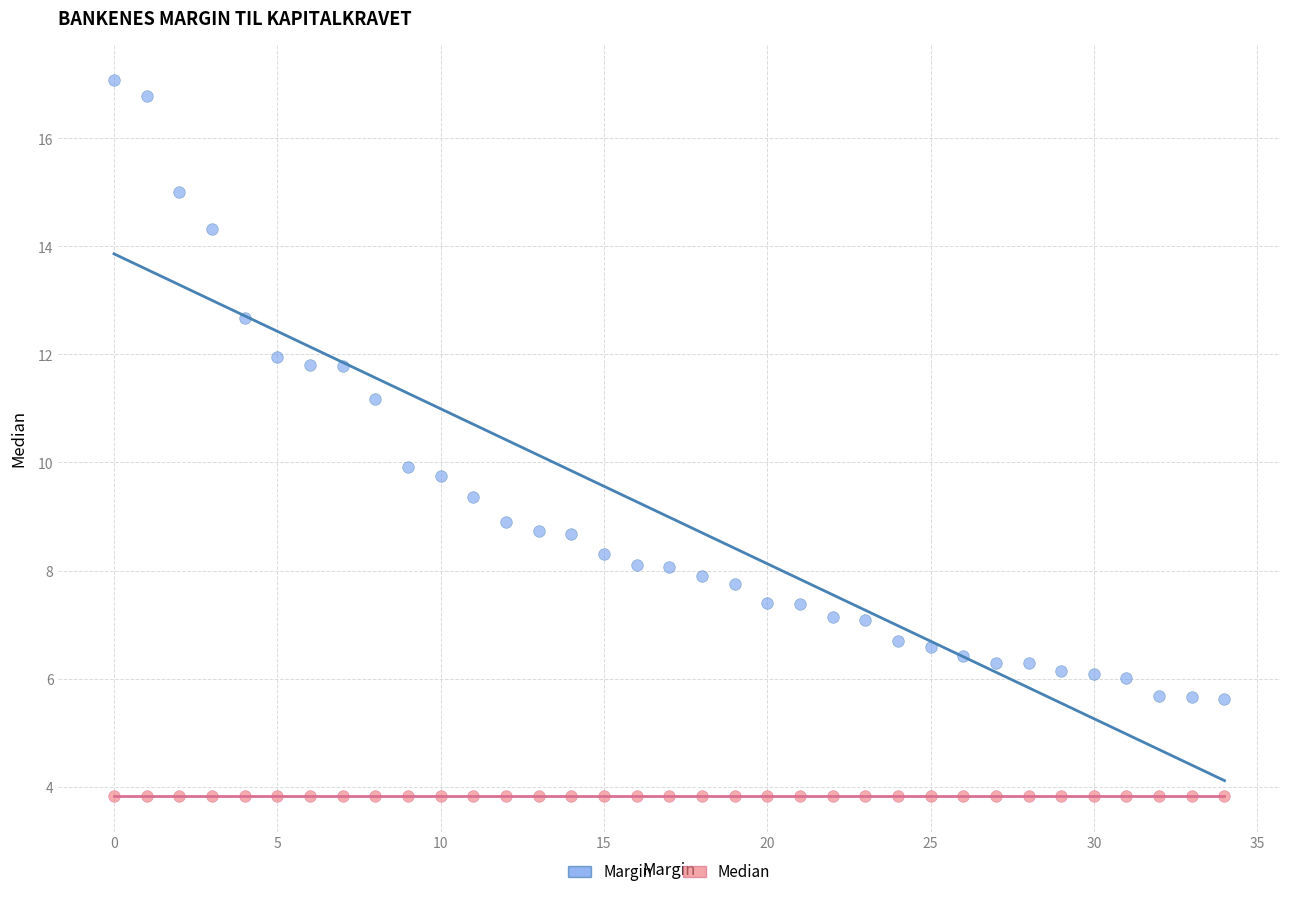

In the Margin series, what Y value is closest to 11?

11.2